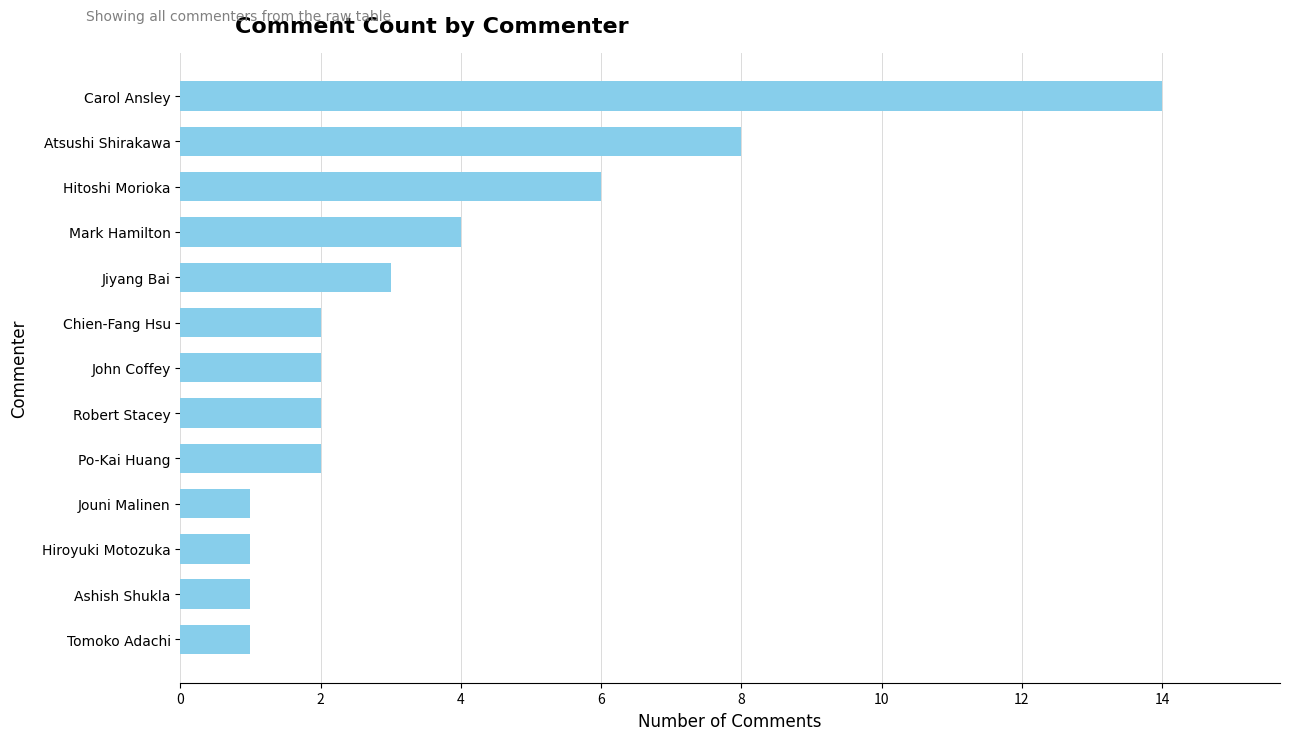

Are the bars horizontal?

Yes